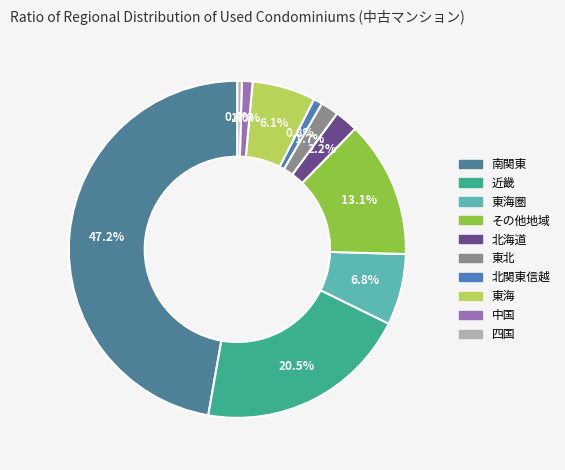

What portion of the pie excludes 東海圏?

93.2%